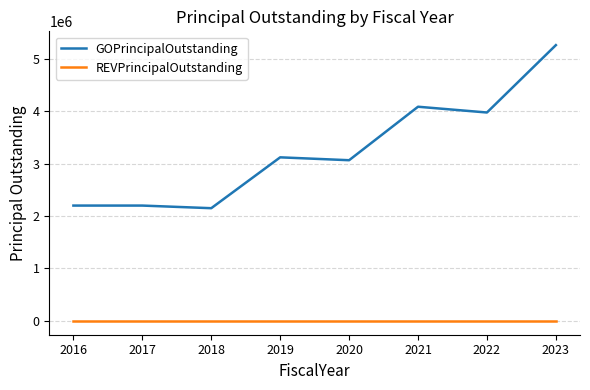

Reading right to left, what are all the values shown in this chart?

GOPrincipalOutstanding: 5260000	3975000	4085000	3065000	3120000	2150000	2200000	2200000
REVPrincipalOutstanding: 0	0	0	0	0	0	0	0